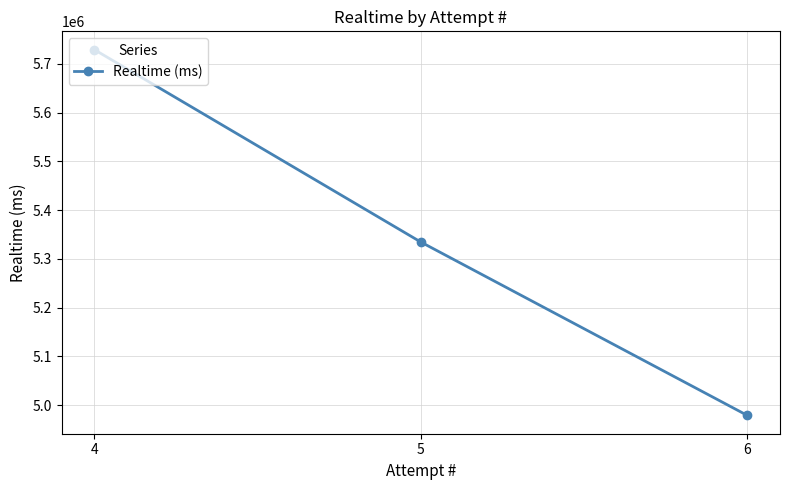

Rank the categories by value from lowest to highest.

6, 5, 4